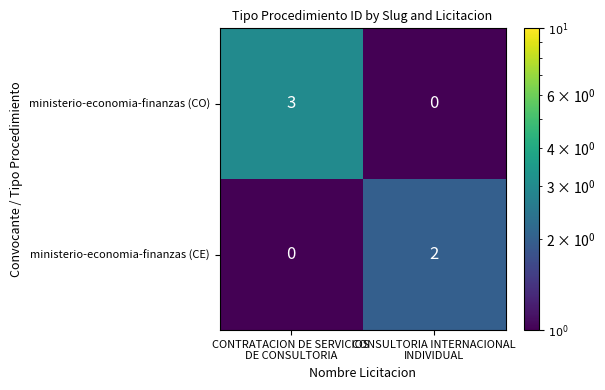

What is the sum of all ministerio-economia-finanzas (CO) values?

3